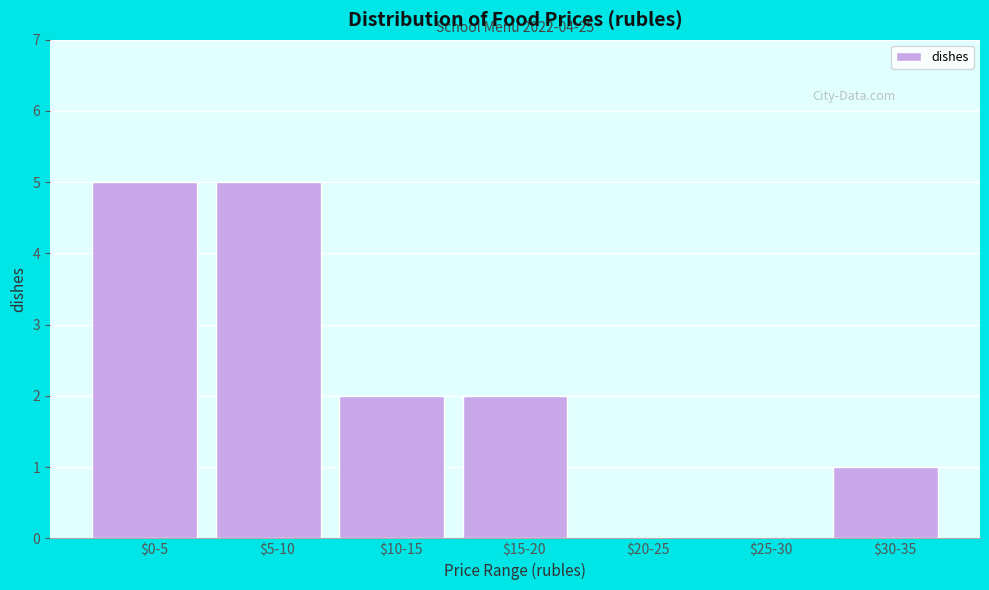

What is the greatest value displayed?

5